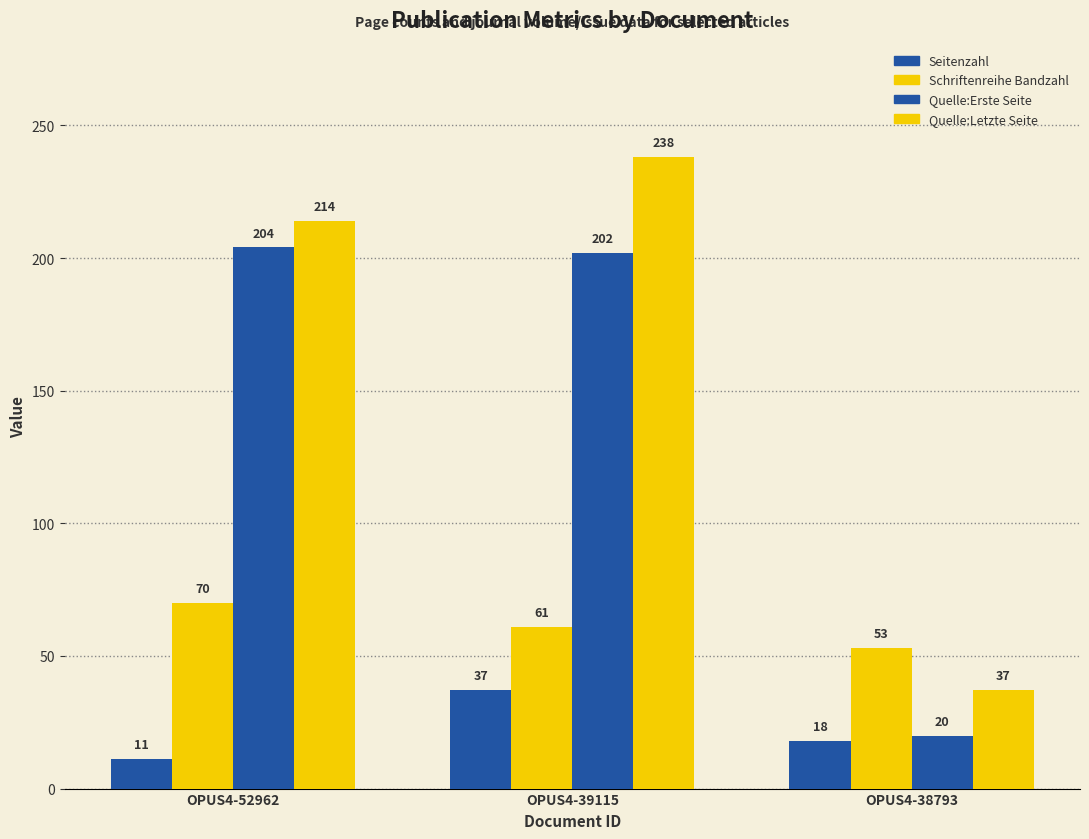

Which series has the largest total across all categories?

Quelle:Letzte Seite